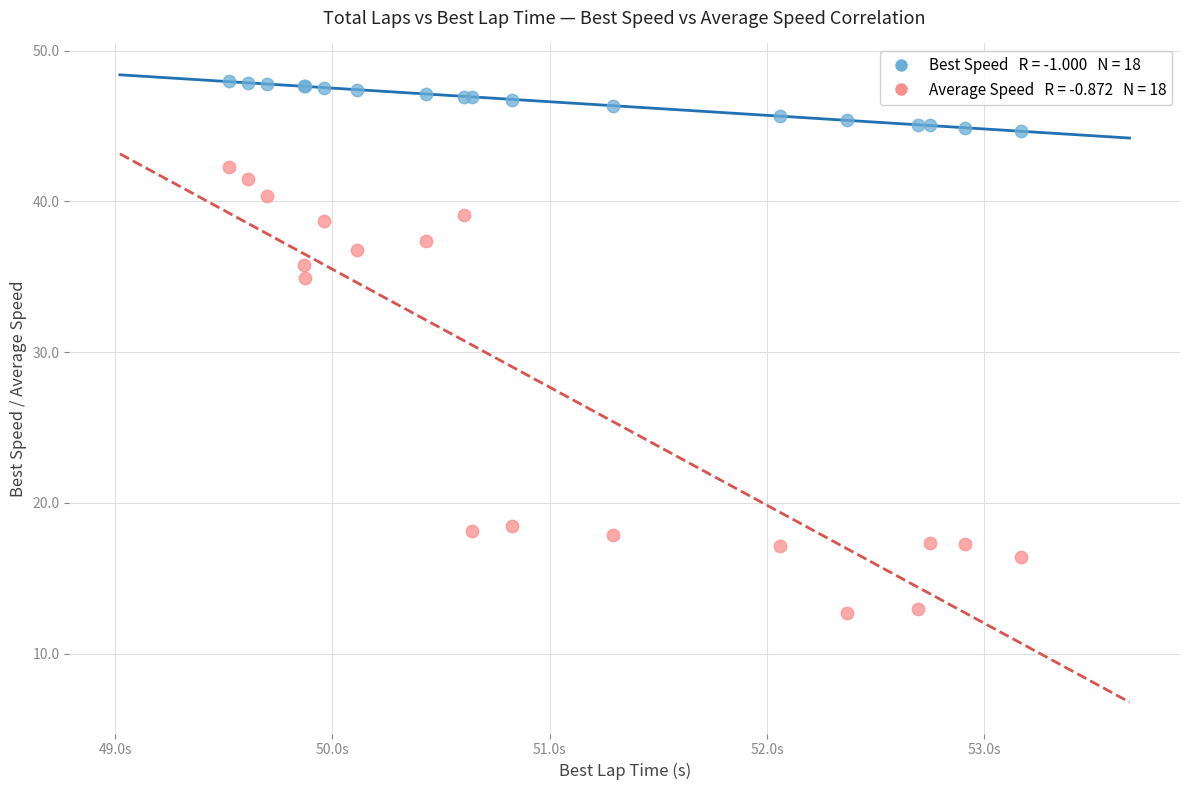

Across all series, what Y value is closest to 30?

34.9